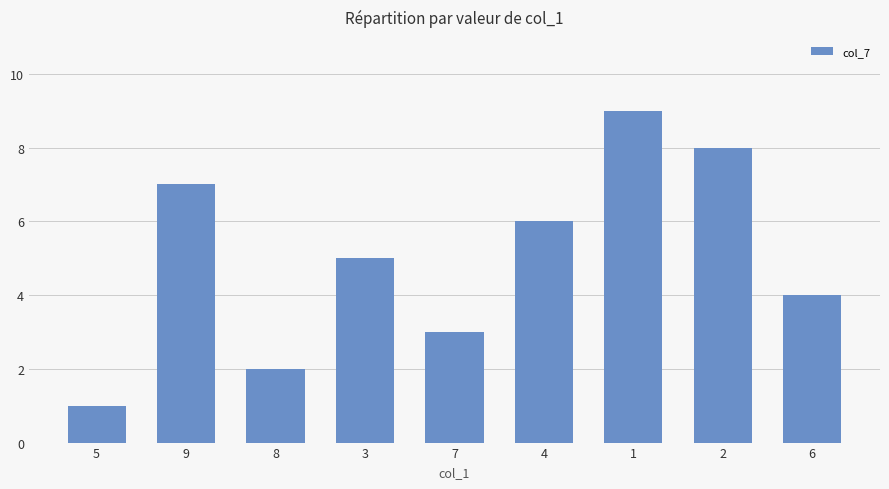

What is the maximum value shown in the chart?

9